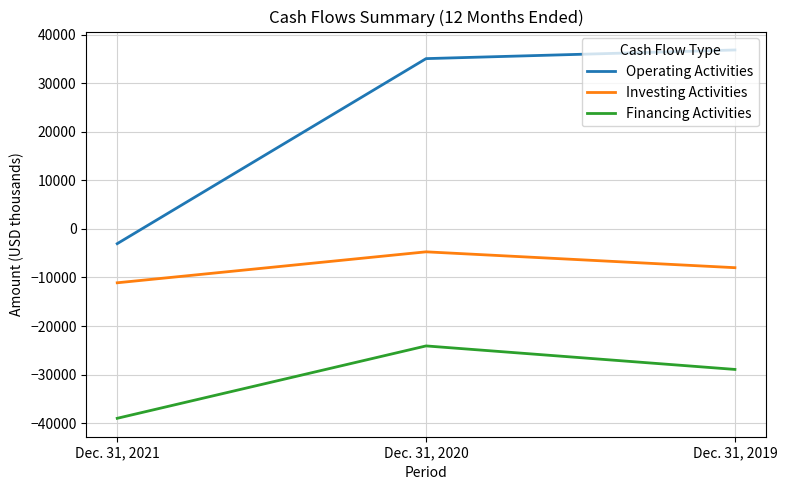

What is the difference between the highest and lowest values at Dec. 31, 2019?

65794